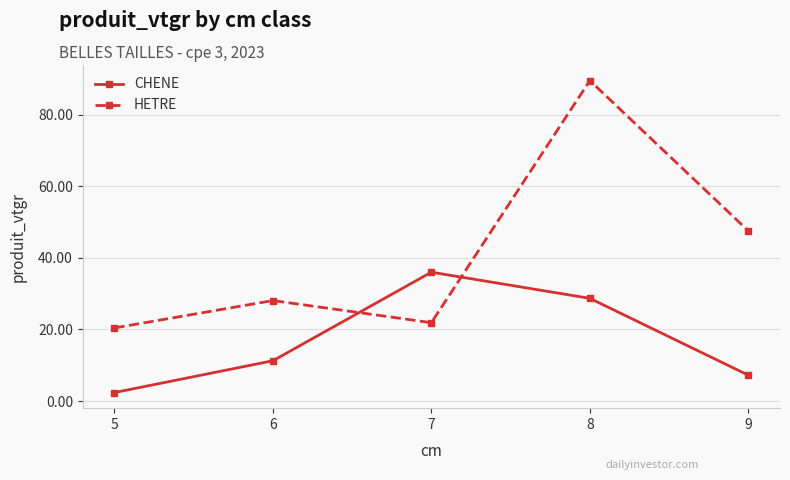

Is the value of CHENE at 8 greater than the value of HETRE at 8?

No